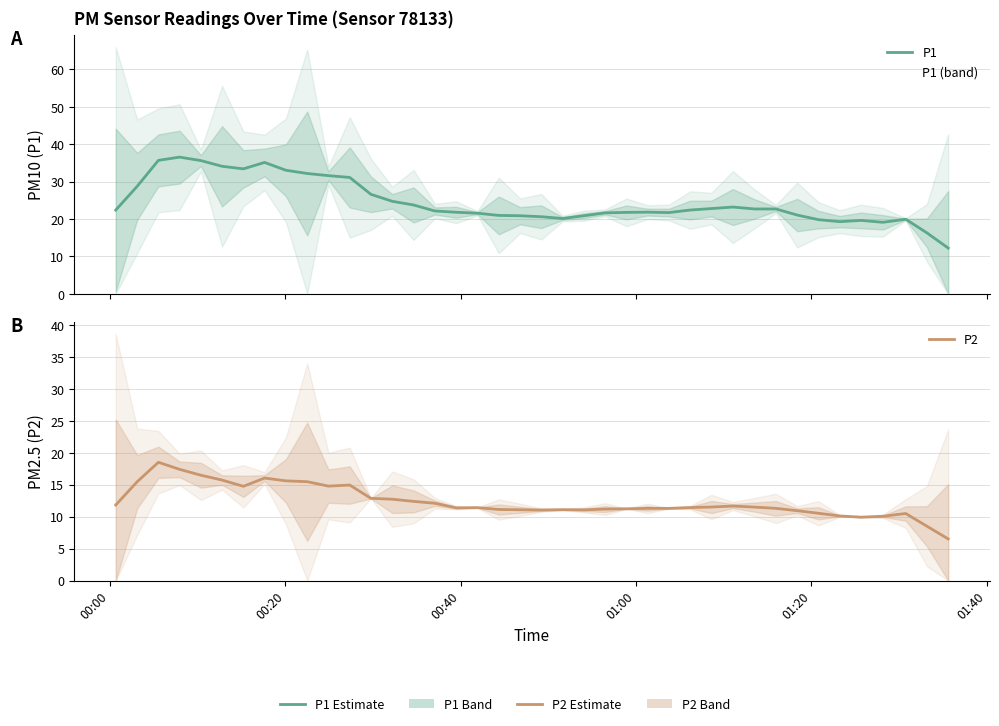

Which series has the widest spread of values?

P1